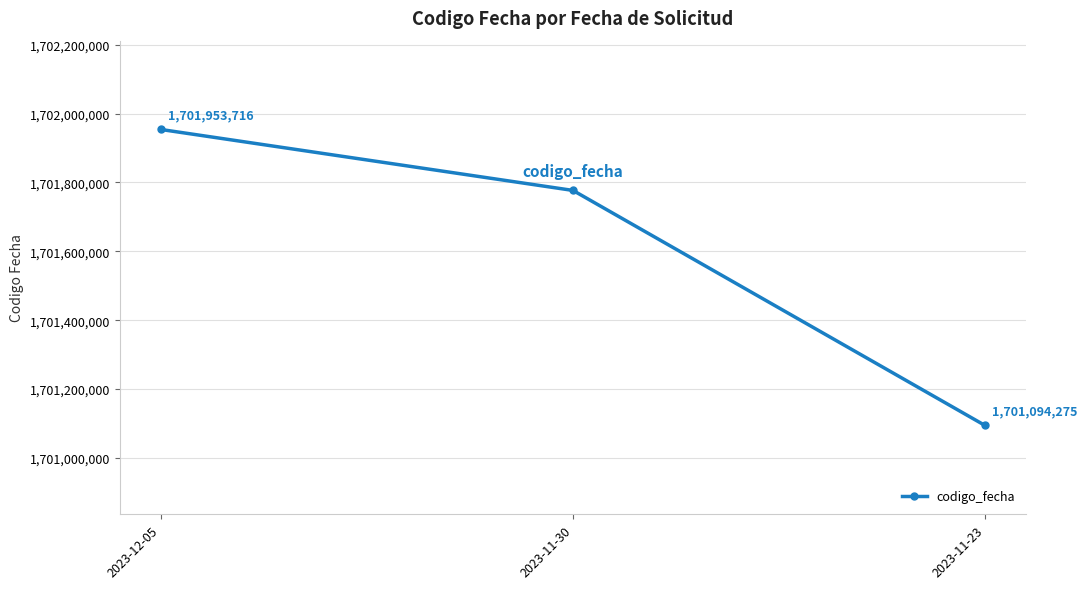

List the labels in order of value, largest first.

2023-12-05, 2023-11-30, 2023-11-23